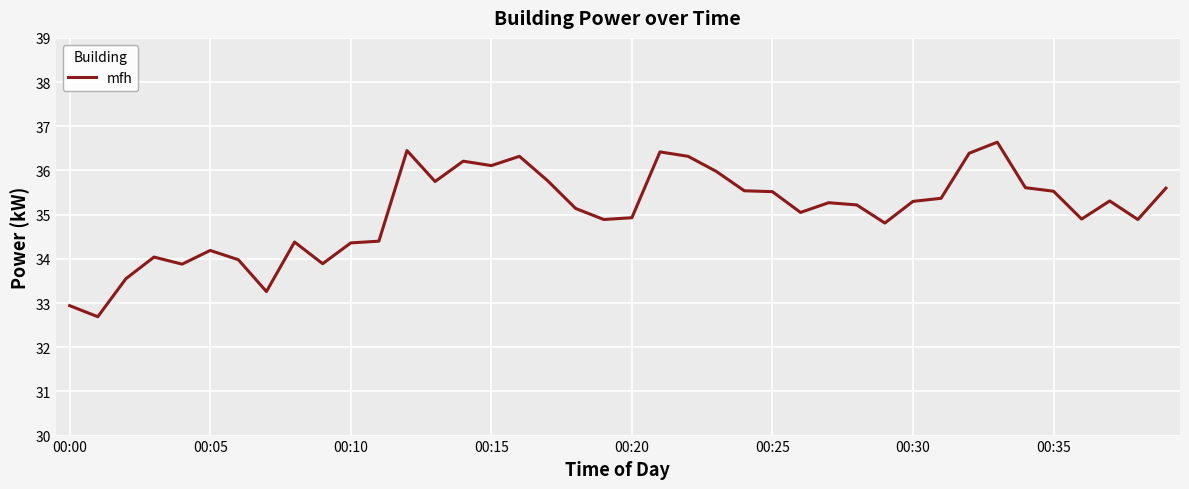

What is the minimum value shown in the chart?

32.7